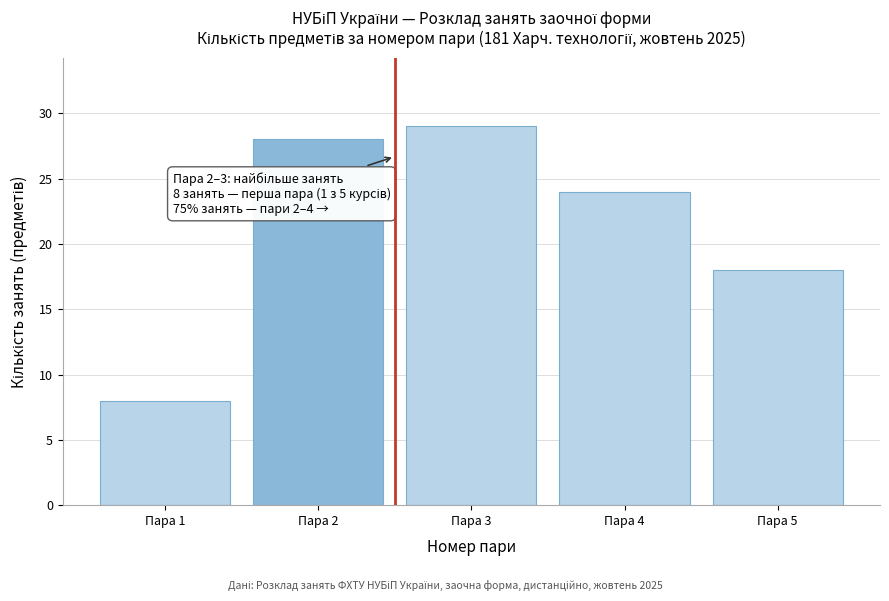

Reading left to right, what are all the values shown in this chart?

8	28	29	24	18